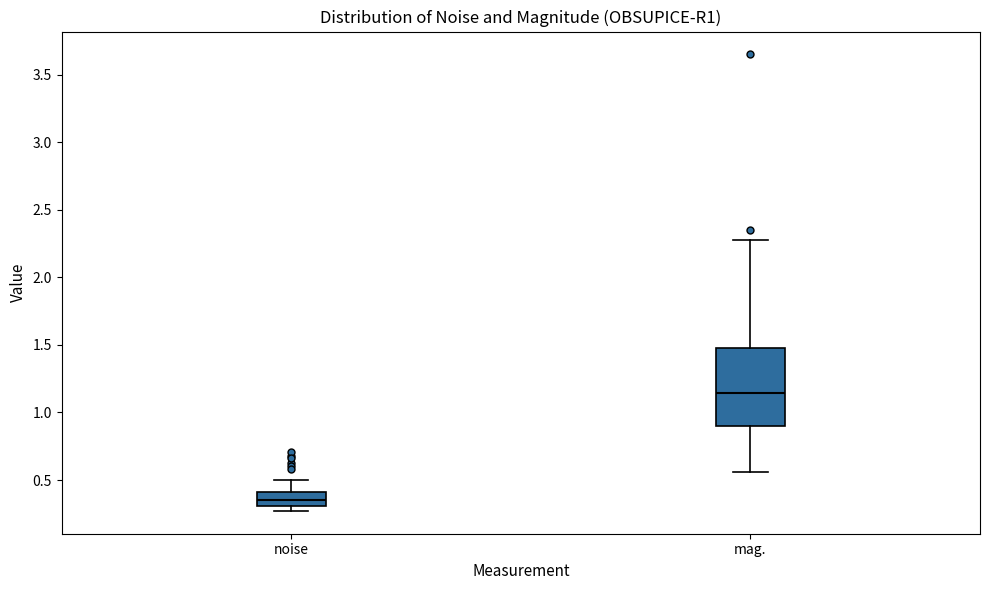

Which box has the highest median line?

mag.